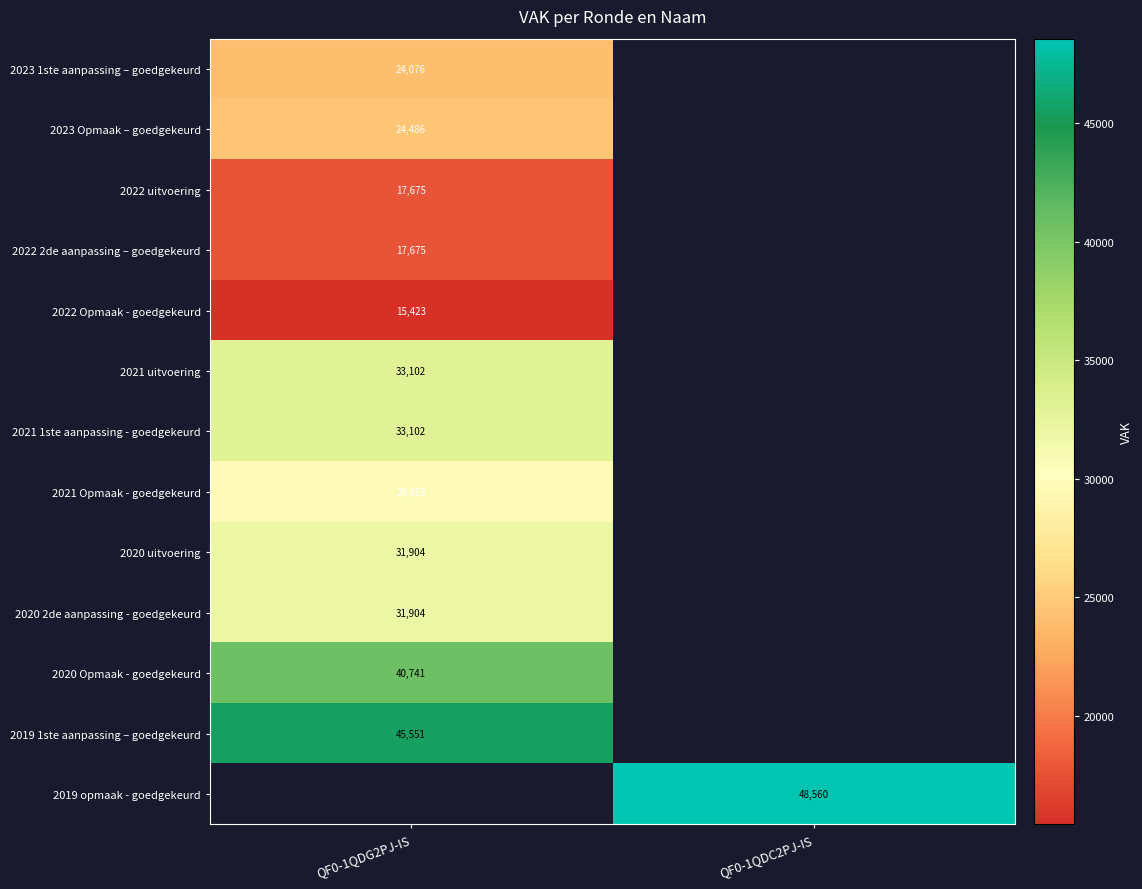

Is it true that 2023 1ste aanpassing – goedgekeurd equals 15083.4 at QF0-1QDG2PJ-IS?

False